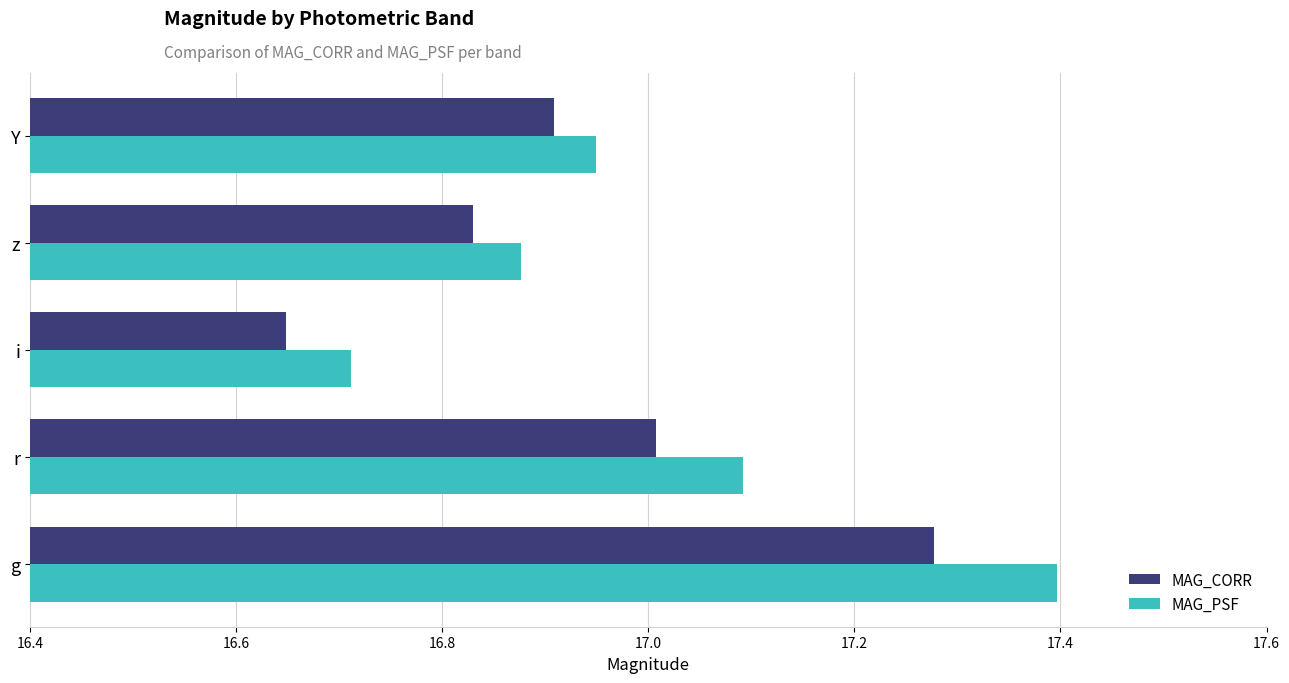

Which series has the largest total across all categories?

MAG_PSF